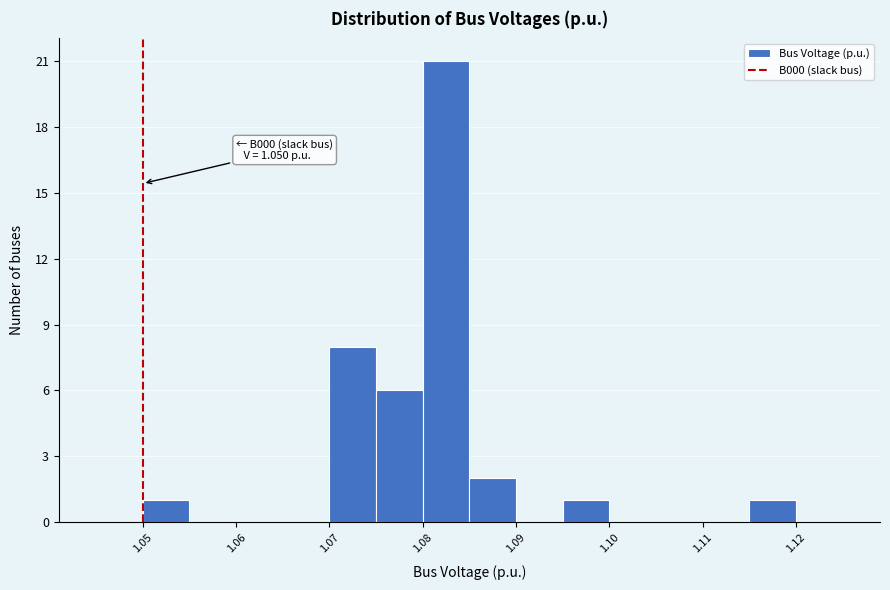

Over which range of the x-axis is the bar tallest?

1.080 to 1.085